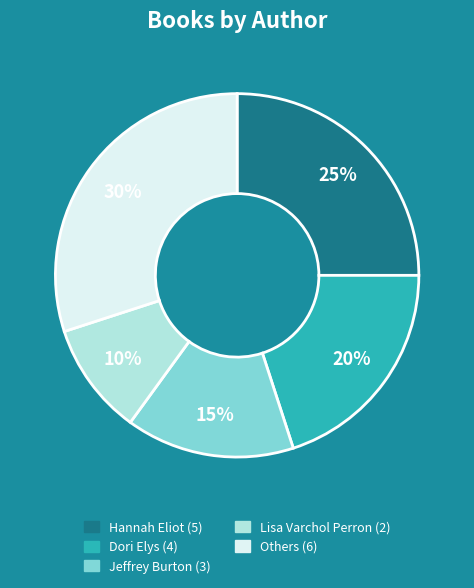

To the nearest percent, what is the average slice percentage?

20%